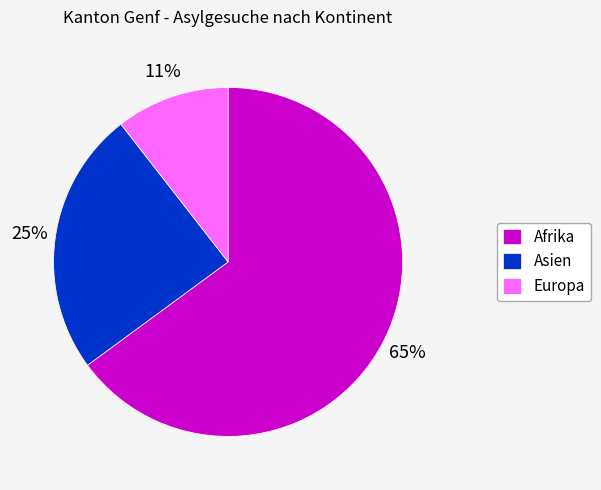

Do Asien and Afrika together represent more than half of the pie?

Yes